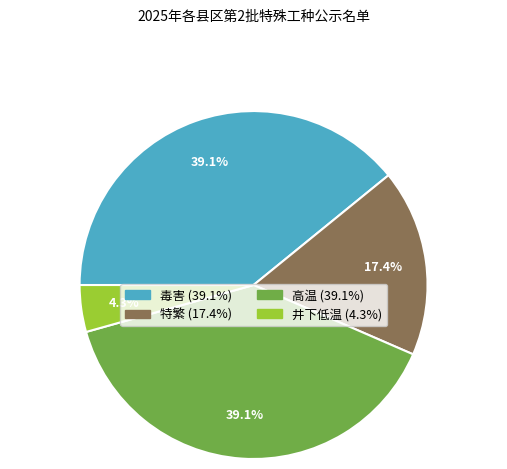

Is the sum of 高温 and 井下低温 greater than half?

No